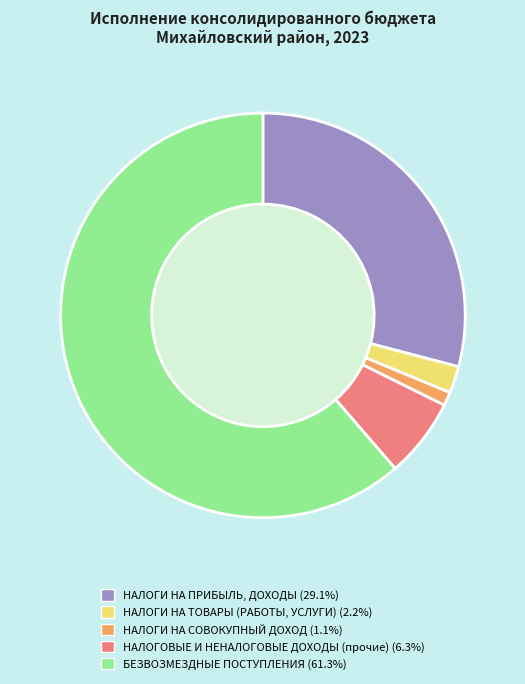

What is the ratio of the value at БЕЗВОЗМЕЗДНЫЕ ПОСТУПЛЕНИЯ to the value at НАЛОГИ НА ТОВАРЫ (РАБОТЫ, УСЛУГИ)?

28.5